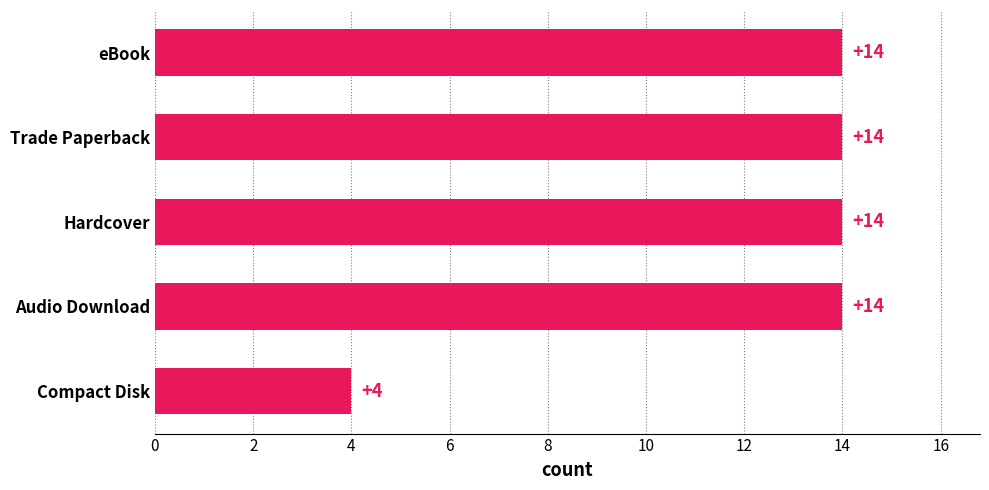

Does the chart contain any negative values?

No